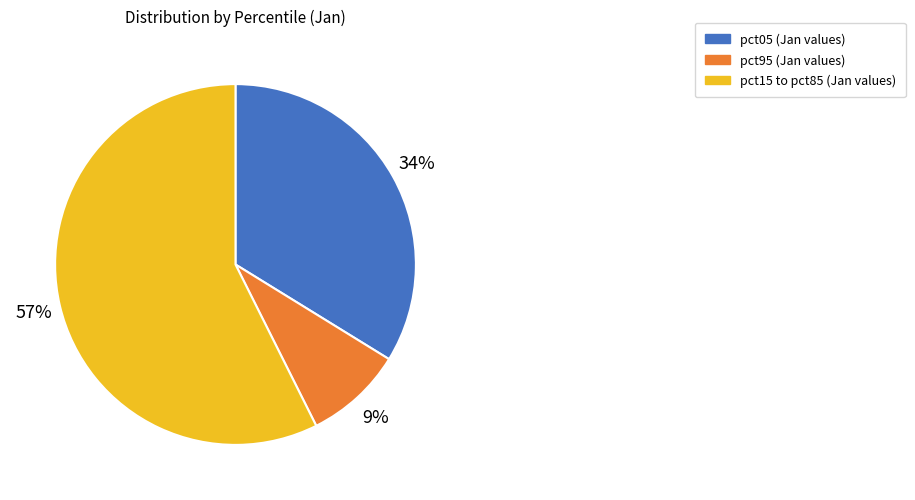

Does any single category account for the majority?

Yes